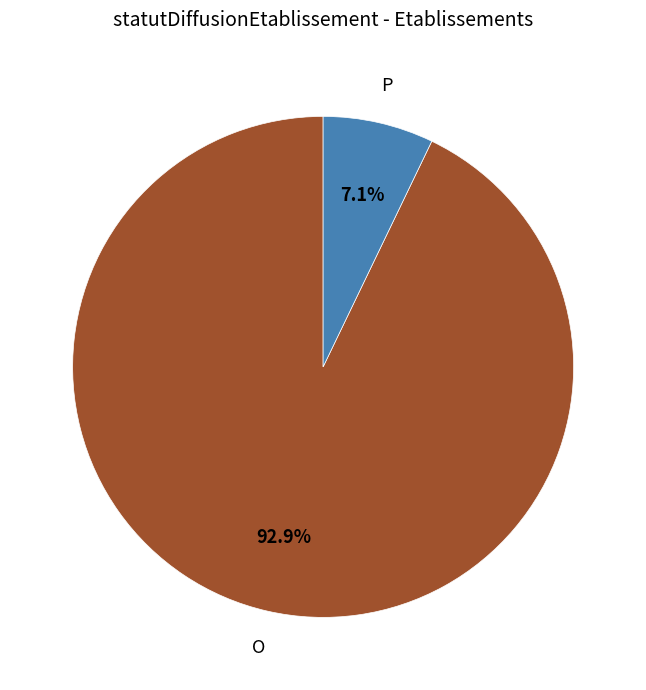

Which category accounts for the majority?

O